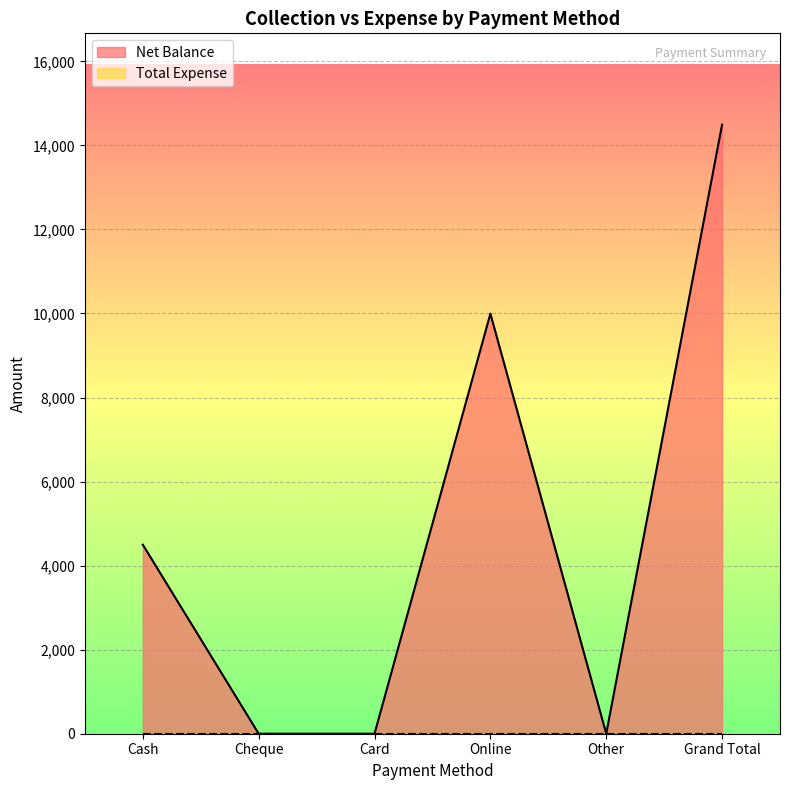

Is it true that the value at Card is 0?

True